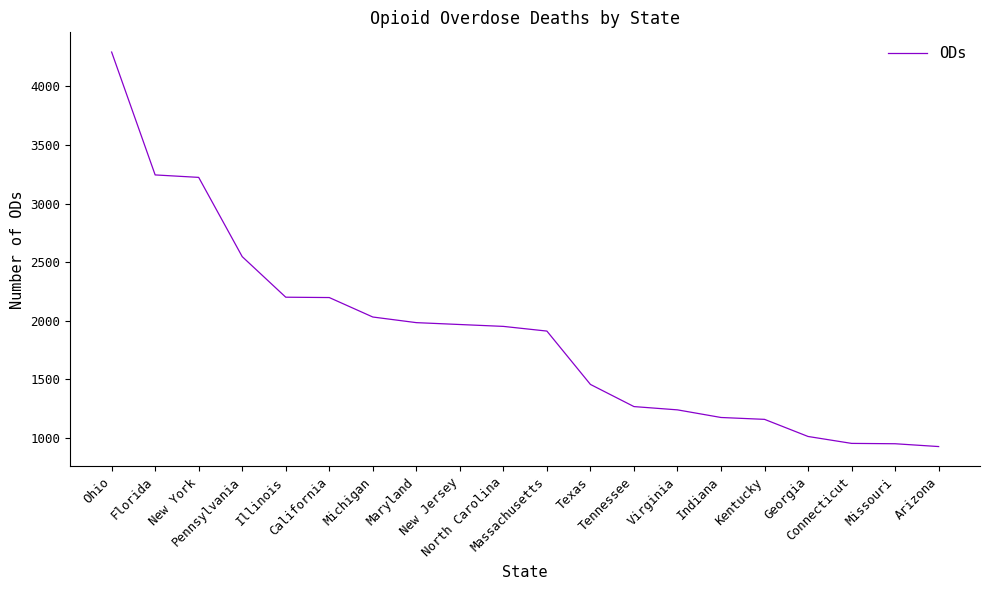

Which has a higher value, Virginia or Arizona?

Virginia